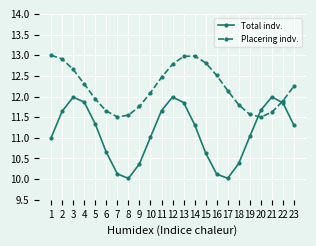

What are all the series names shown in the legend?

Total indv., Placering indv.